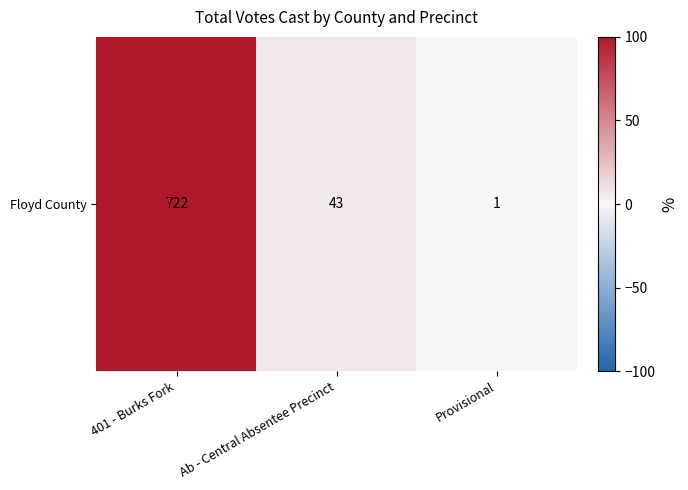

The chart shows a value of 0.1 at Provisional. True or false?

False